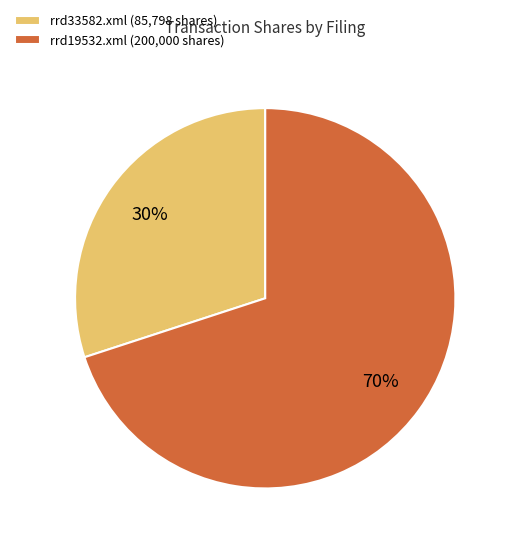

The rrd19532.xml slice represents 70% of the pie. True or false?

True